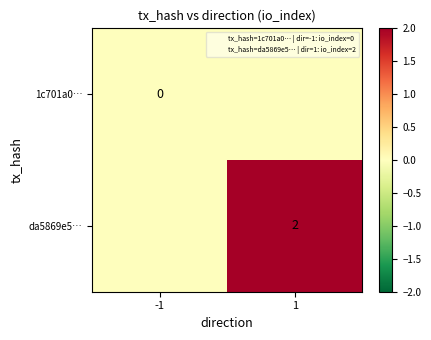

Which series has the widest spread of values?

da5869e5…